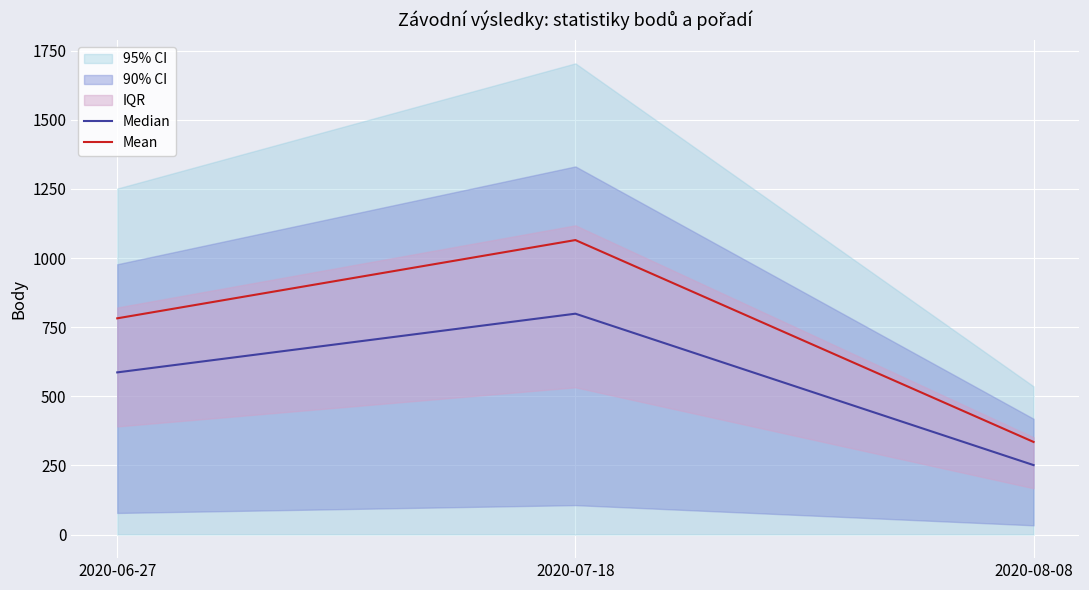

Where does the Mean series first go above 782?

2020-07-18